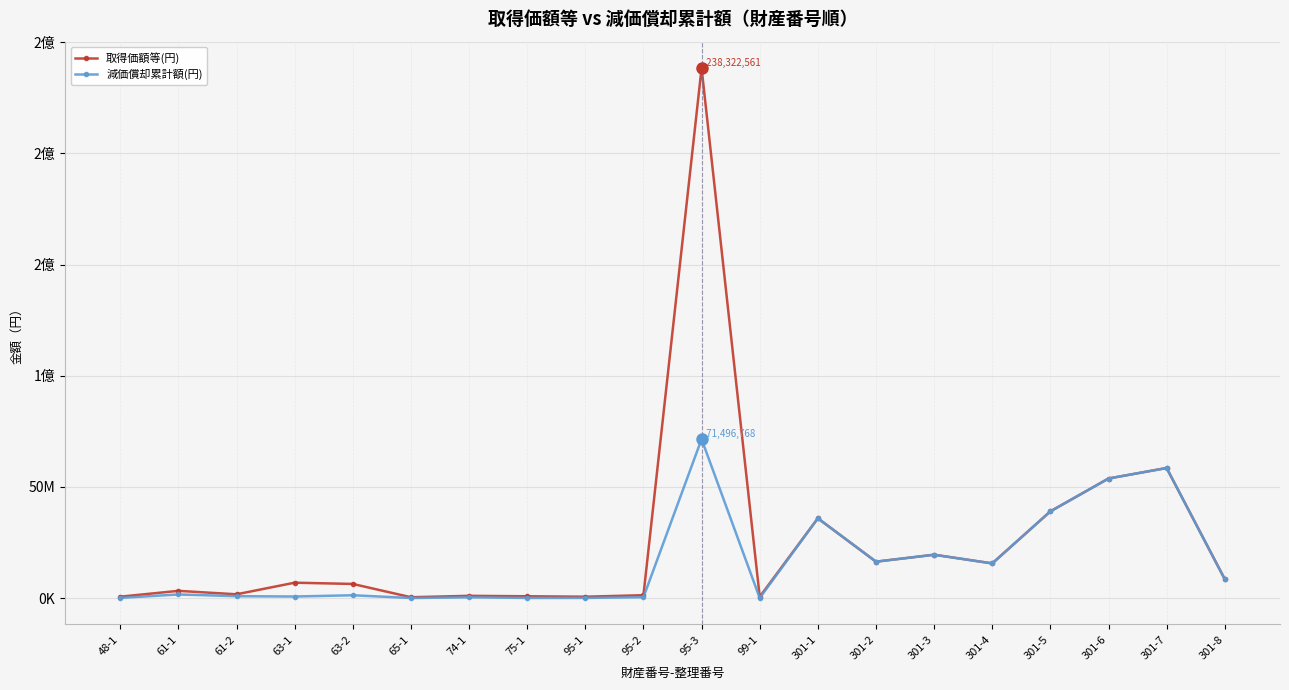

Is this an area chart (filled region under the line)?

No